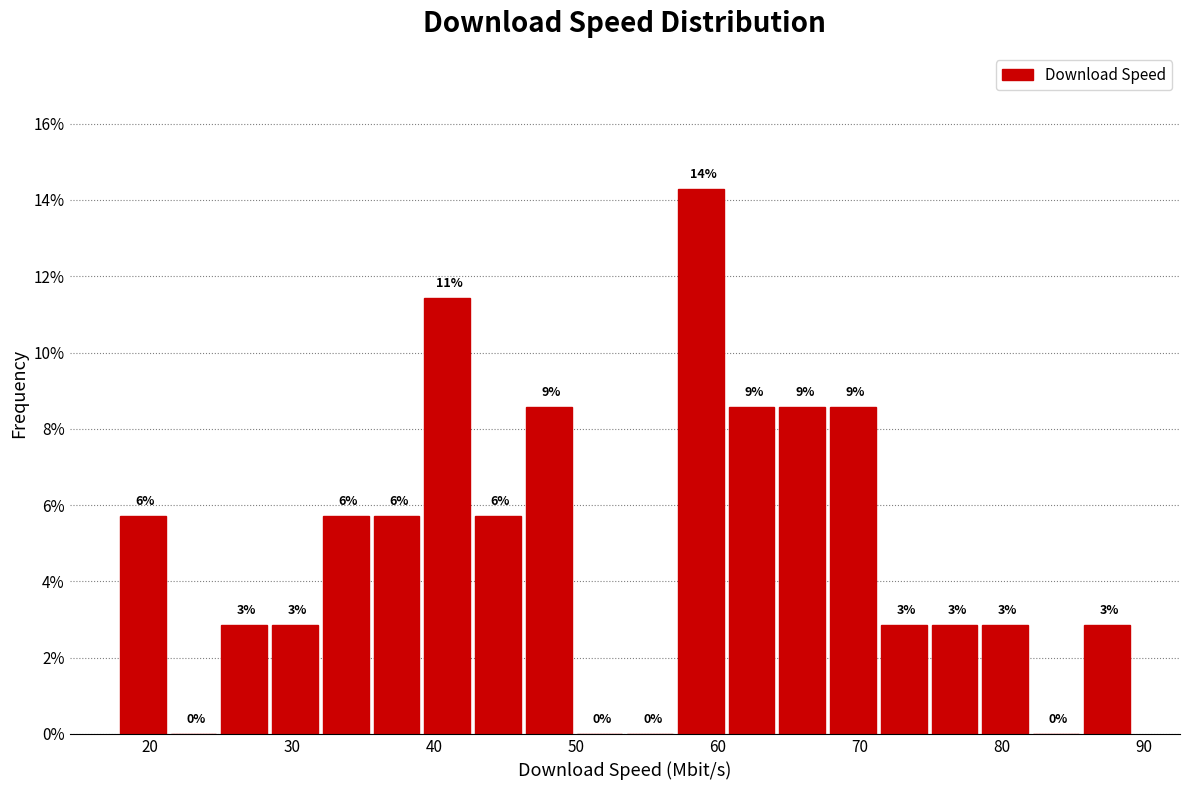

Around what value on the x-axis is the tallest bar? Give the approximate position of its centre, as read against the axis.

59